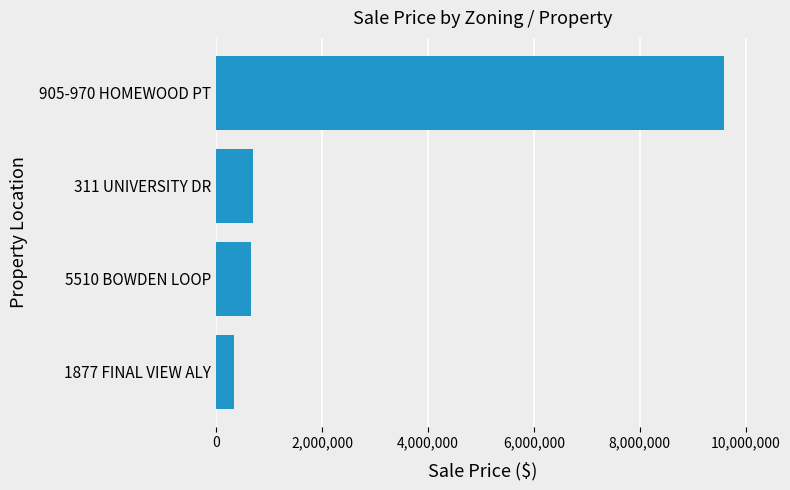

How many data points does each series have?

4